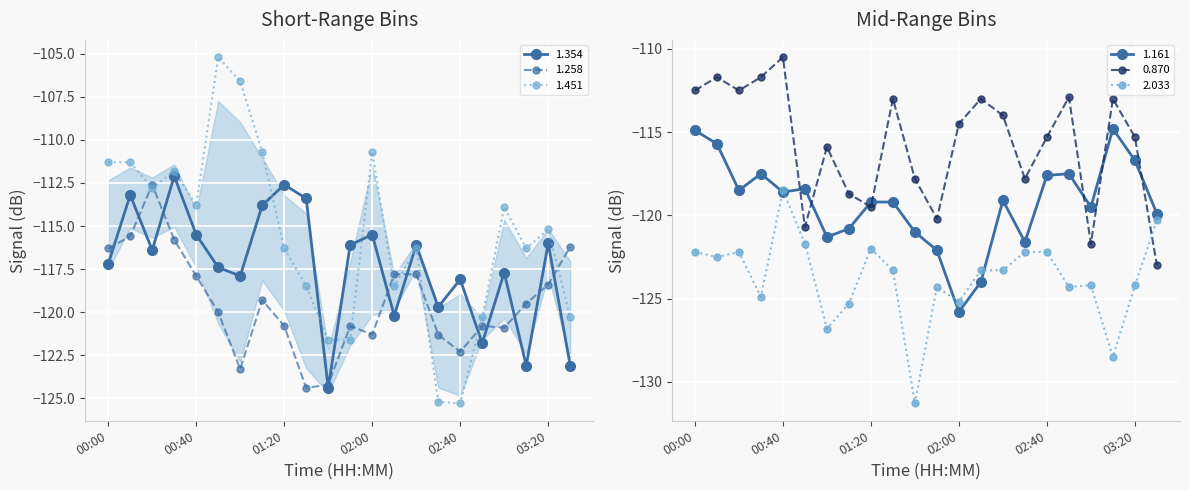

Reading left to right, extract all data points from this chart.

1.354: -117.2	-113.2	-116.4	-112.1	-115.5	-117.4	-117.9	-113.8	-112.6	-113.4	-124.4	-116.1	-115.5	-120.2	-116.1	-119.7	-118.1	-121.8	-117.7	-123.1	-116.0	-123.1
1.258: -116.3	-115.6	-112.6	-115.8	-117.9	-120.0	-123.3	-119.3	-120.8	-124.4	-124.2	-120.8	-121.3	-117.8	-117.8	-121.3	-122.3	-120.8	-120.9	-119.5	-118.4	-116.2
1.451: -111.3	-111.3	-112.8	-111.8	-113.8	-105.2	-106.6	-110.7	-116.3	-118.5	-121.6	-121.6	-110.7	-118.5	-116.3	-125.2	-125.3	-120.3	-113.9	-116.3	-115.2	-120.3
1.161: -114.9	-115.7	-118.5	-117.5	-118.6	-118.4	-121.3	-120.8	-119.2	-119.2	-121.0	-122.1	-125.8	-124.0	-119.1	-121.6	-117.6	-117.5	-119.5	-114.8	-116.7	-119.9
0.870: -112.5	-111.7	-112.5	-111.7	-110.5	-120.7	-115.9	-118.7	-119.5	-113.0	-117.8	-120.2	-114.5	-113.0	-114.0	-117.8	-115.3	-112.9	-121.7	-113.0	-115.3	-123.0
2.033: -122.2	-122.5	-122.2	-124.9	-118.5	-121.7	-126.8	-125.3	-122.0	-123.3	-131.3	-124.3	-125.2	-123.3	-123.3	-122.2	-122.2	-124.3	-124.2	-128.5	-124.2	-120.3